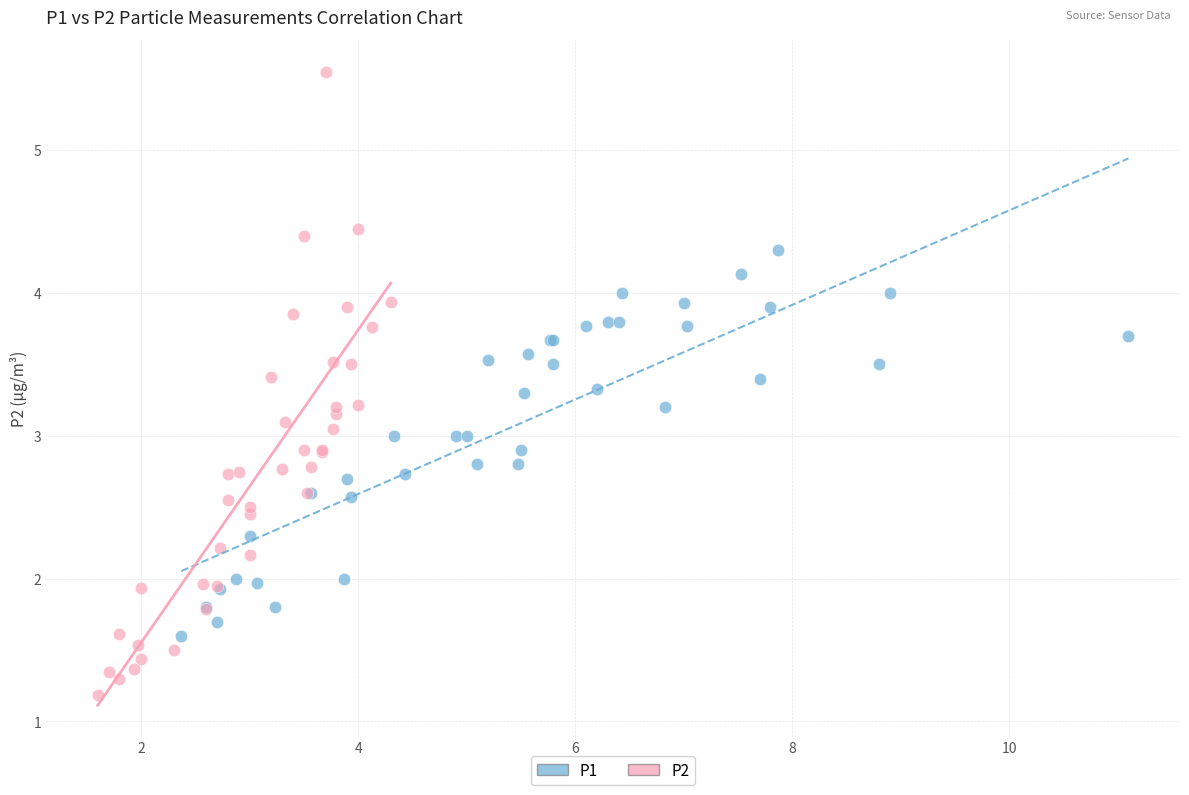

Which series has the widest spread of Y values?

P2